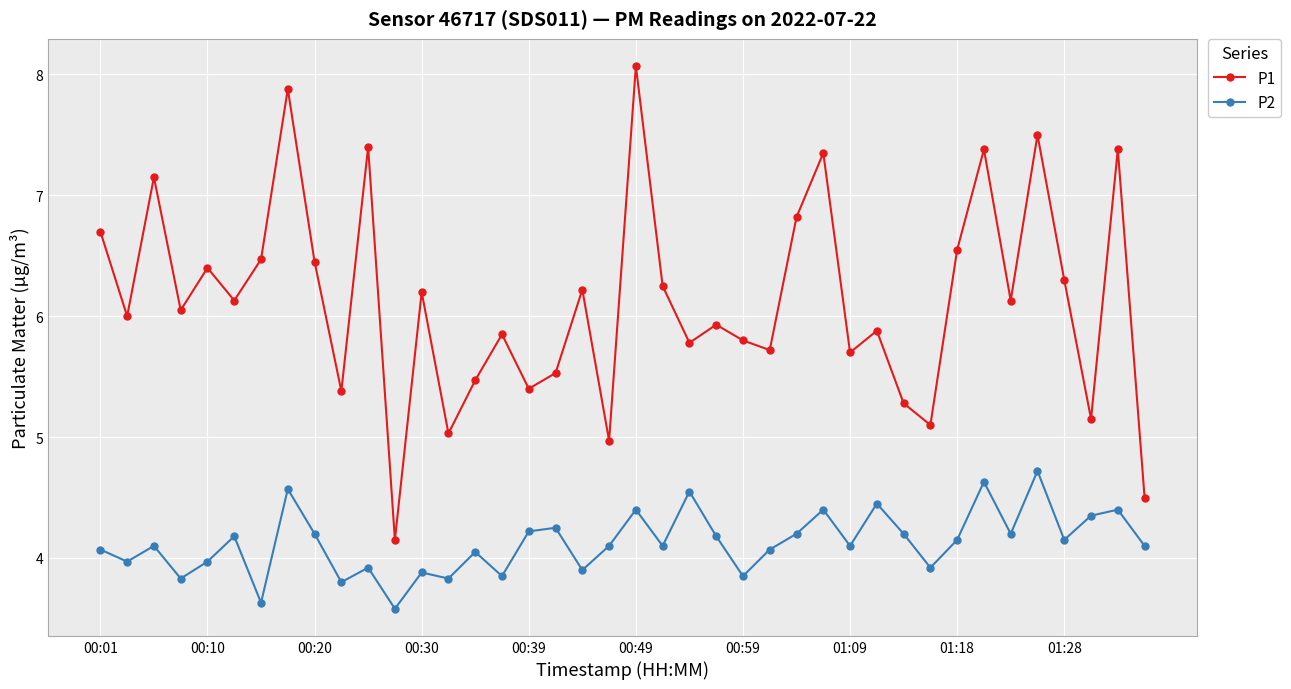

True or false: P2 and P1 intersect in this chart.

False